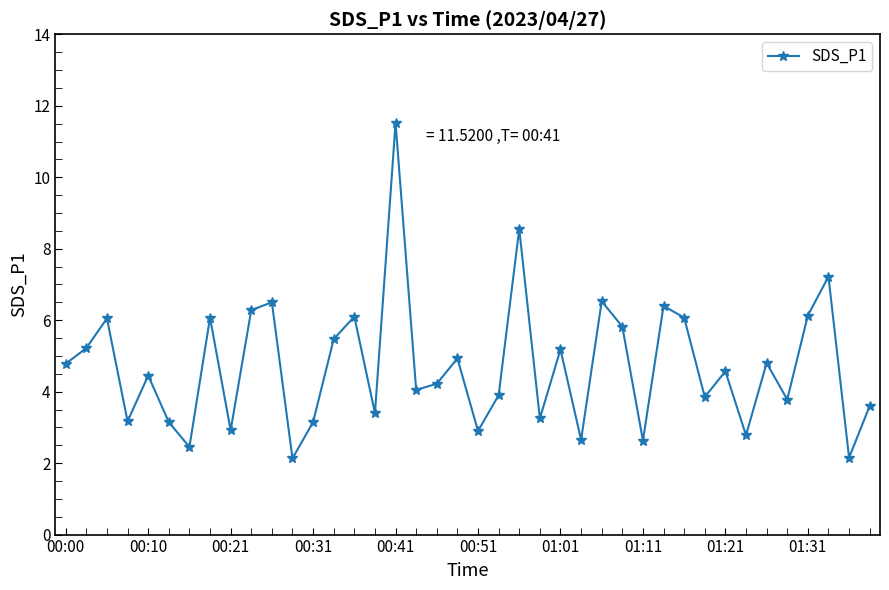

What is the smallest value displayed?

2.1